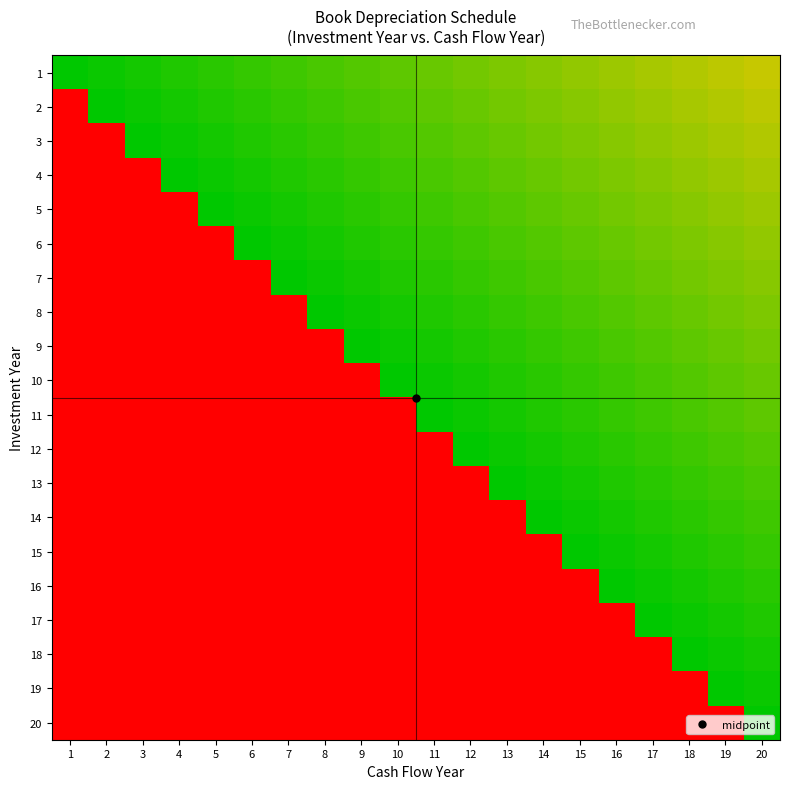

Between 18 and 3, which is larger?

18